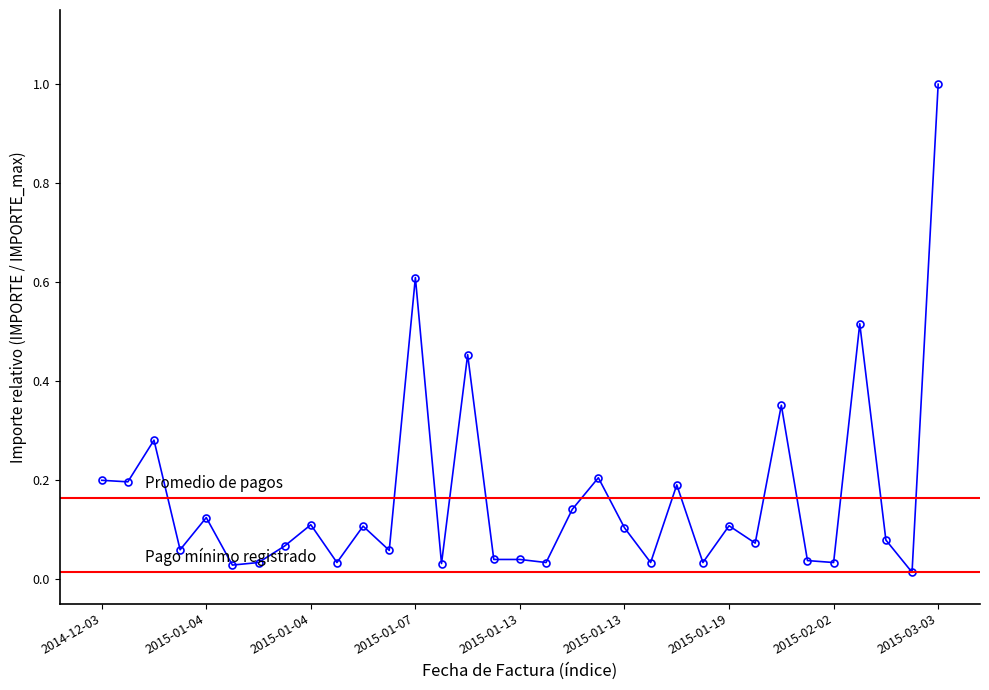

True or false: there are more than 0 points higher than both neighbors.

True